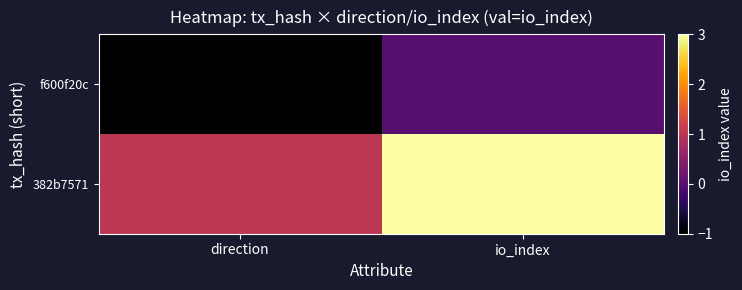

What is the total value across all series at io_index?

3